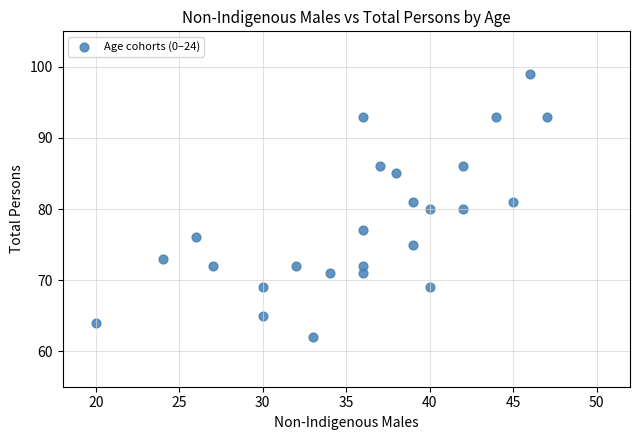

What is the range of Y values (max minus min)?

37